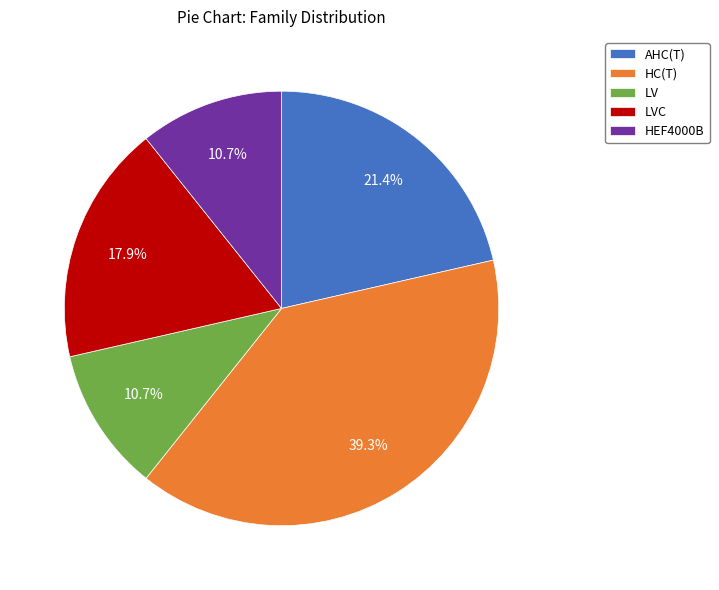

What is the ratio of the value at AHC(T) to the value at LVC?

1.2